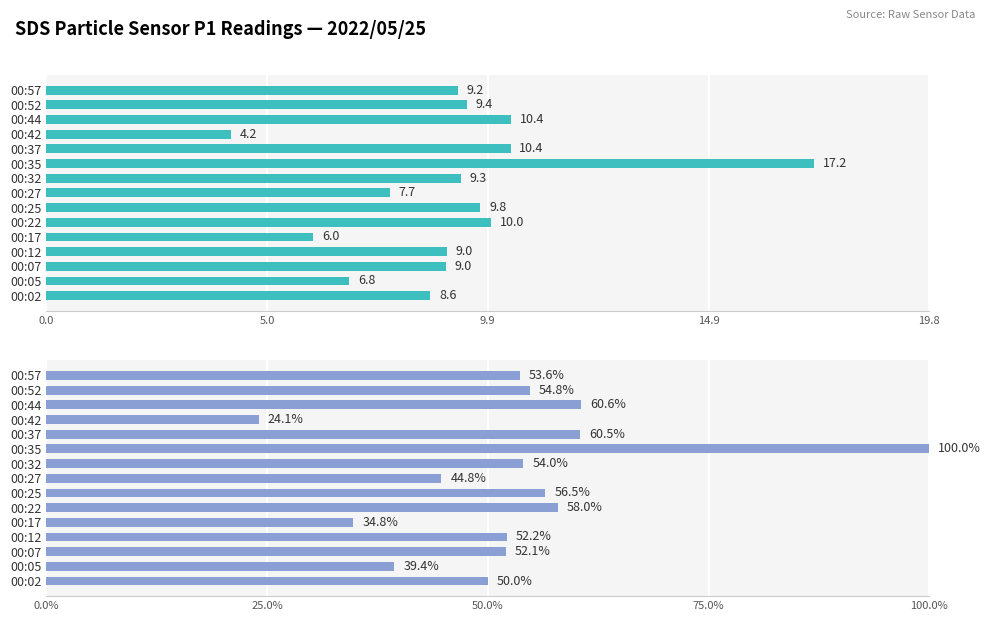

What is the value of the 11th bar from the left?

60.5